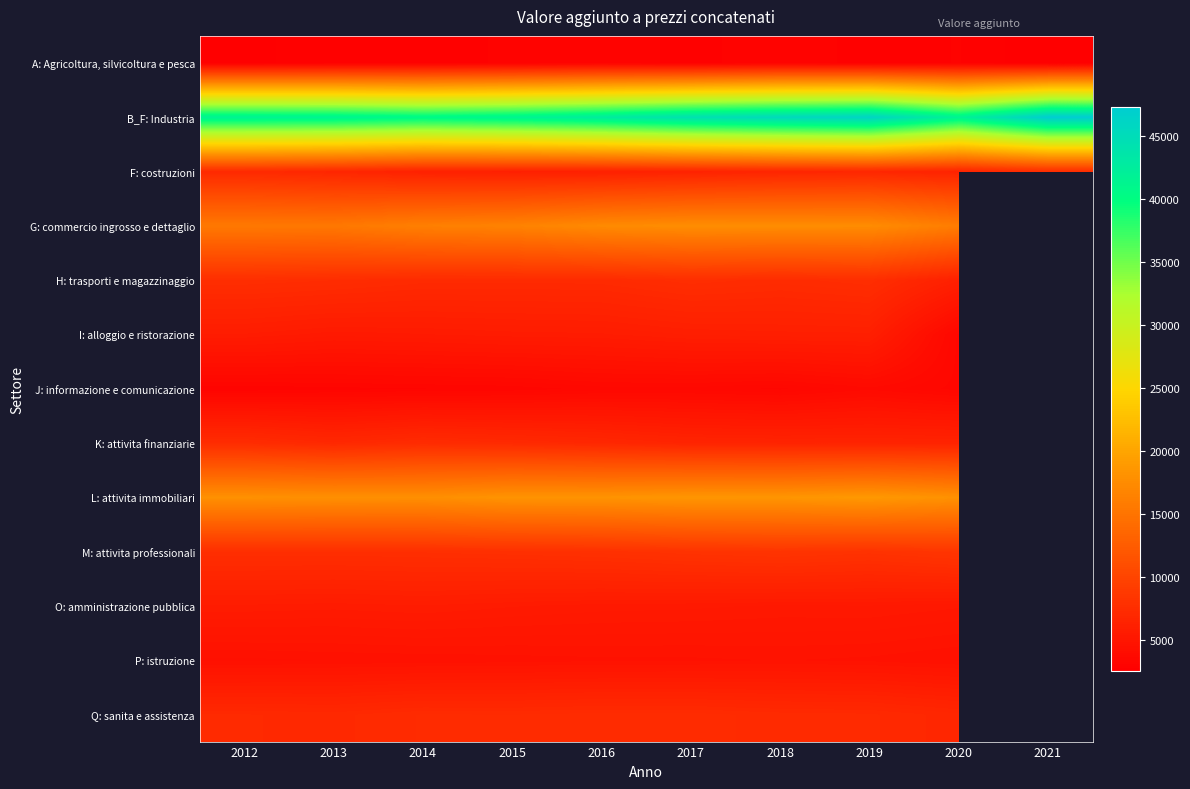

The P: istruzione series shows 4560.7 at 2015. True or false?

True